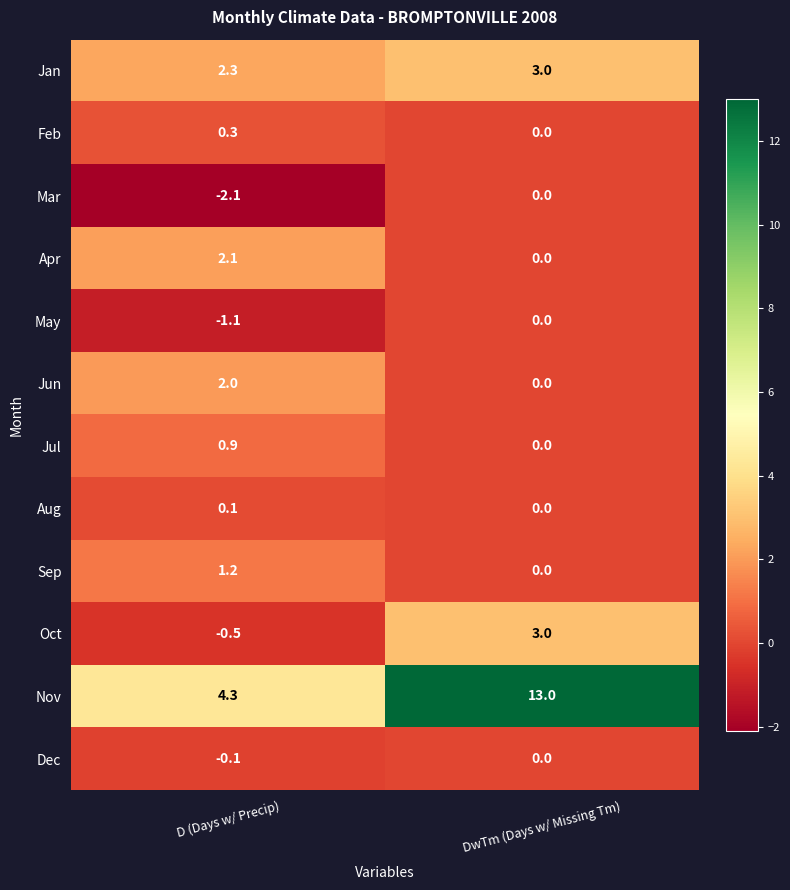

What is the difference between the maximum and minimum values in the Mar series?

2.1